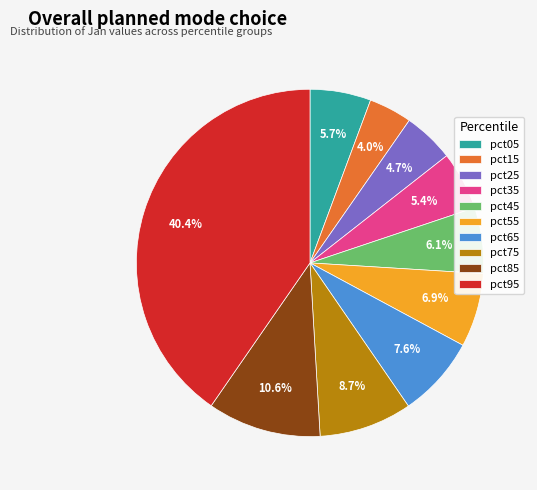

To the nearest percent, what portion does pct75 represent?

9%